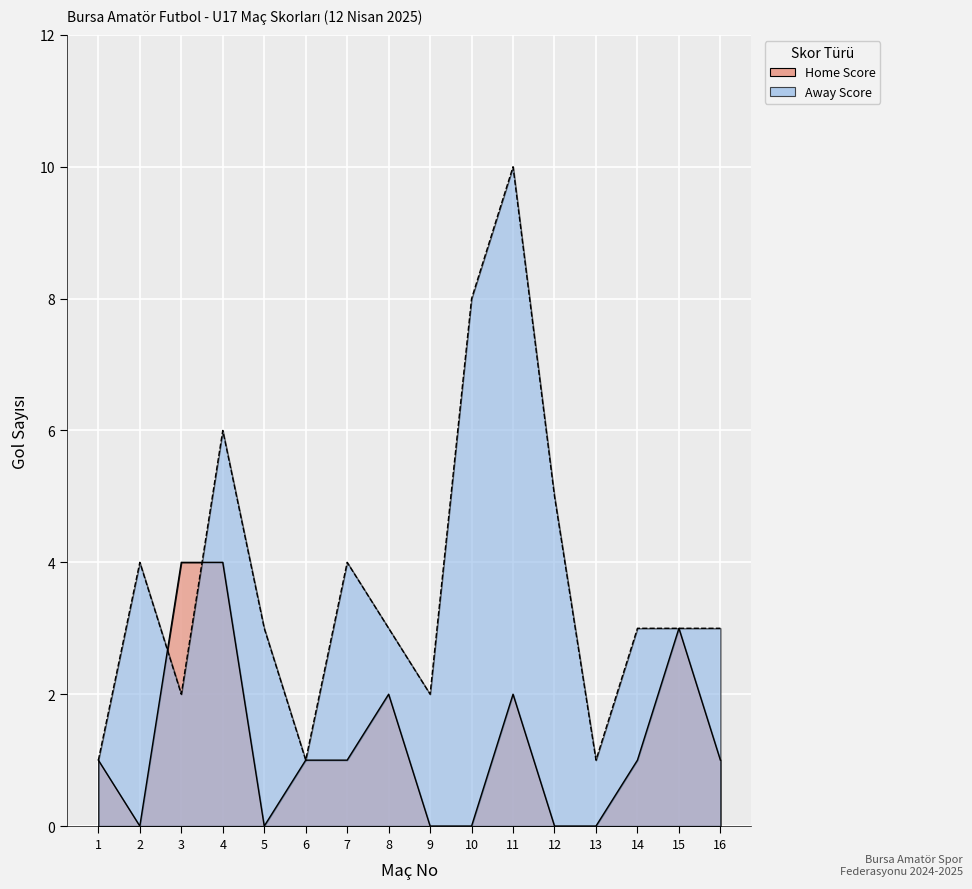

Is the value of Away Score at 14 greater than the value of Home Score at 3?

No